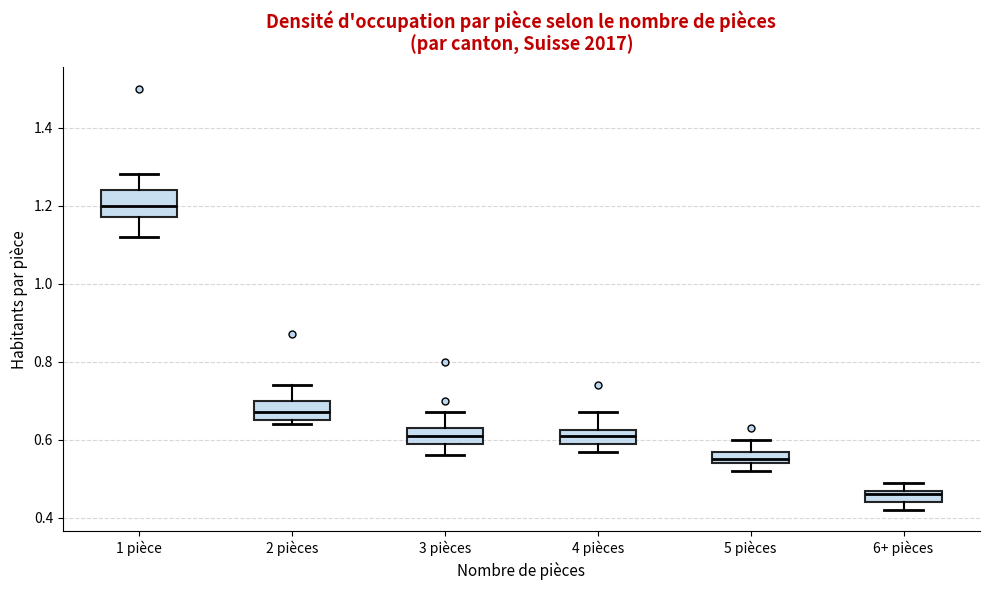

Where does the upper whisker of the box for 5 pièces end on the y-axis? The values are not printed on the chart, so give them approximately, as read against the axis.

0.60